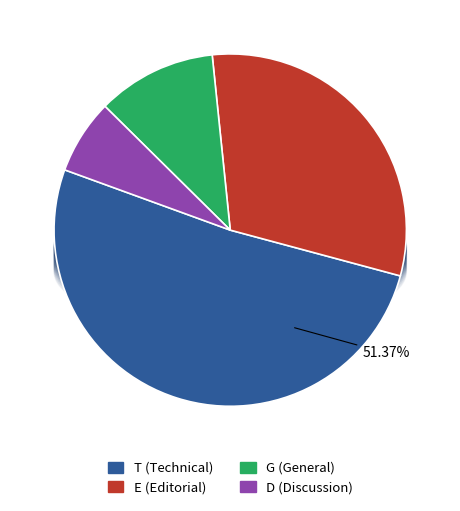

Do D and G together represent more than half of the pie?

No